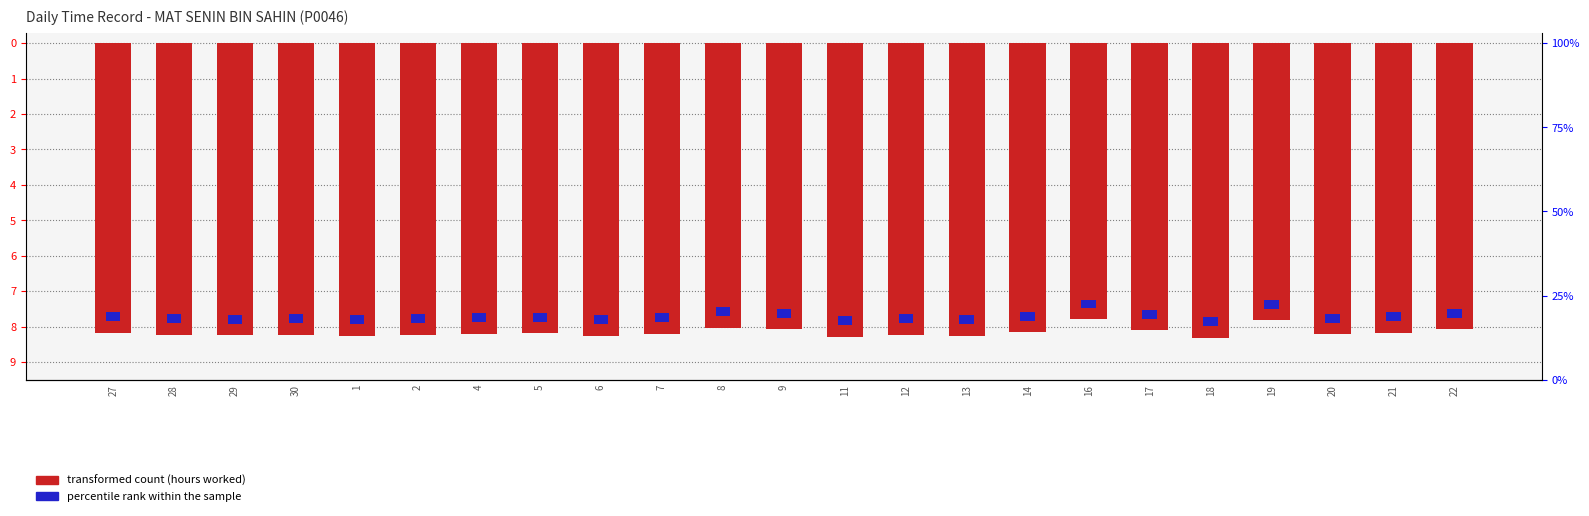

What is the approximate value of transformed count (hours worked) at 7?

-8.2